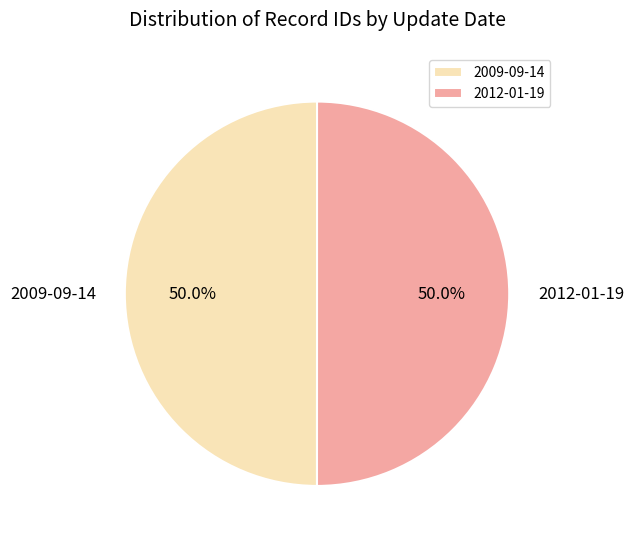

Approximately how many times larger is the value at 2009-09-14 compared to 2012-01-19?

1.0